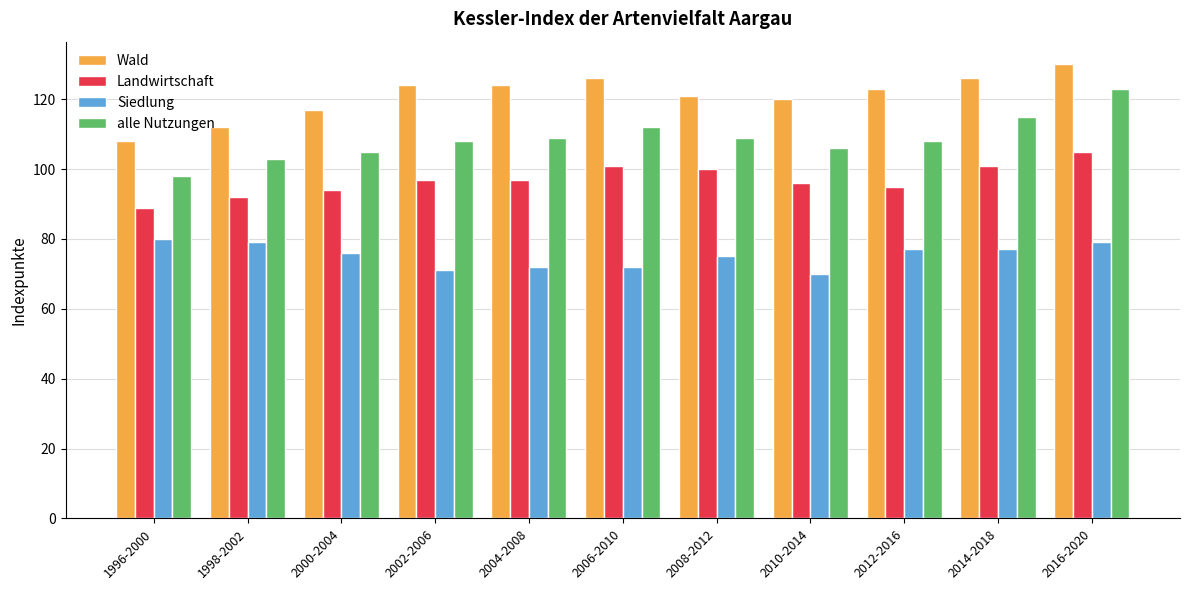

What is the spread (max minus min) of values at 2016-2020?

51